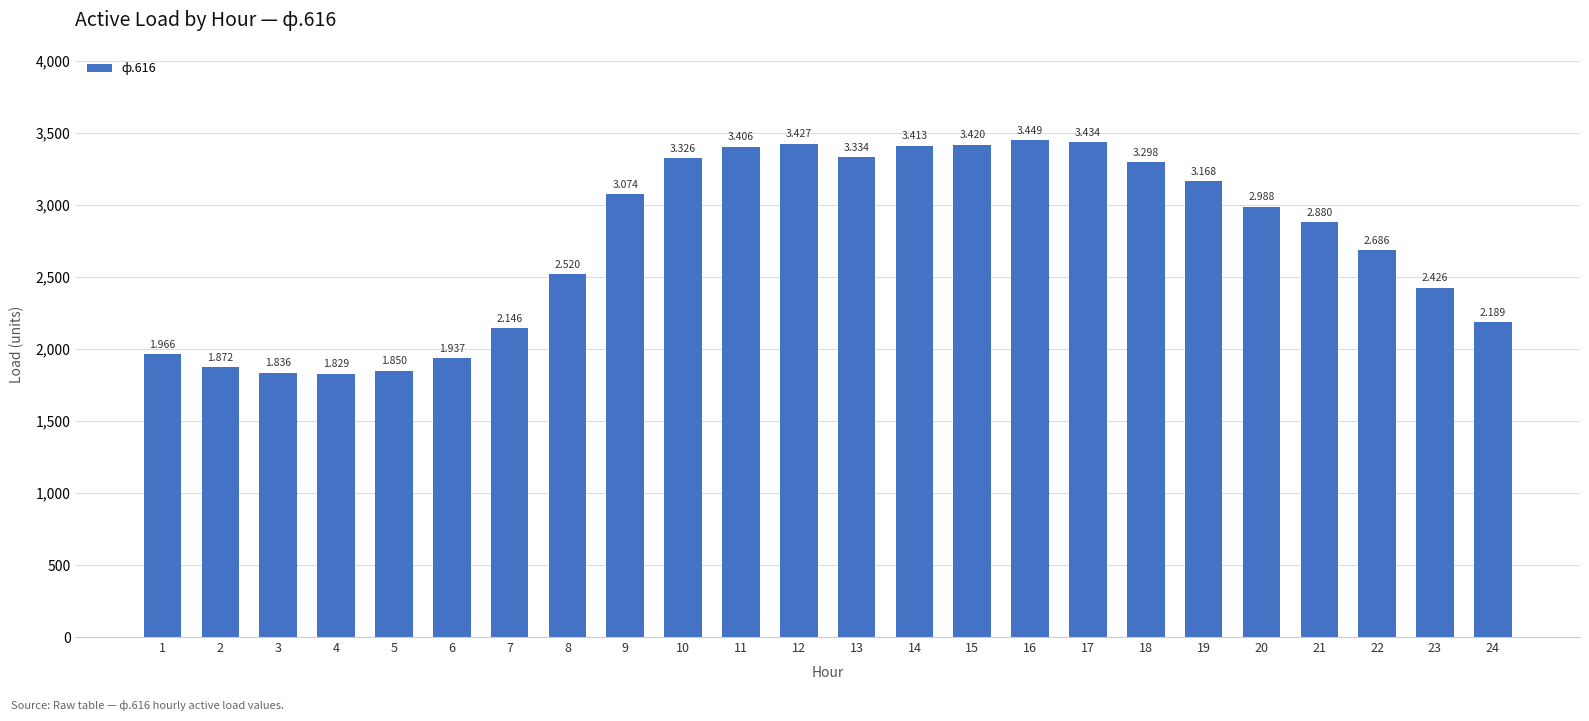

What is the sum of all values?

65872.8